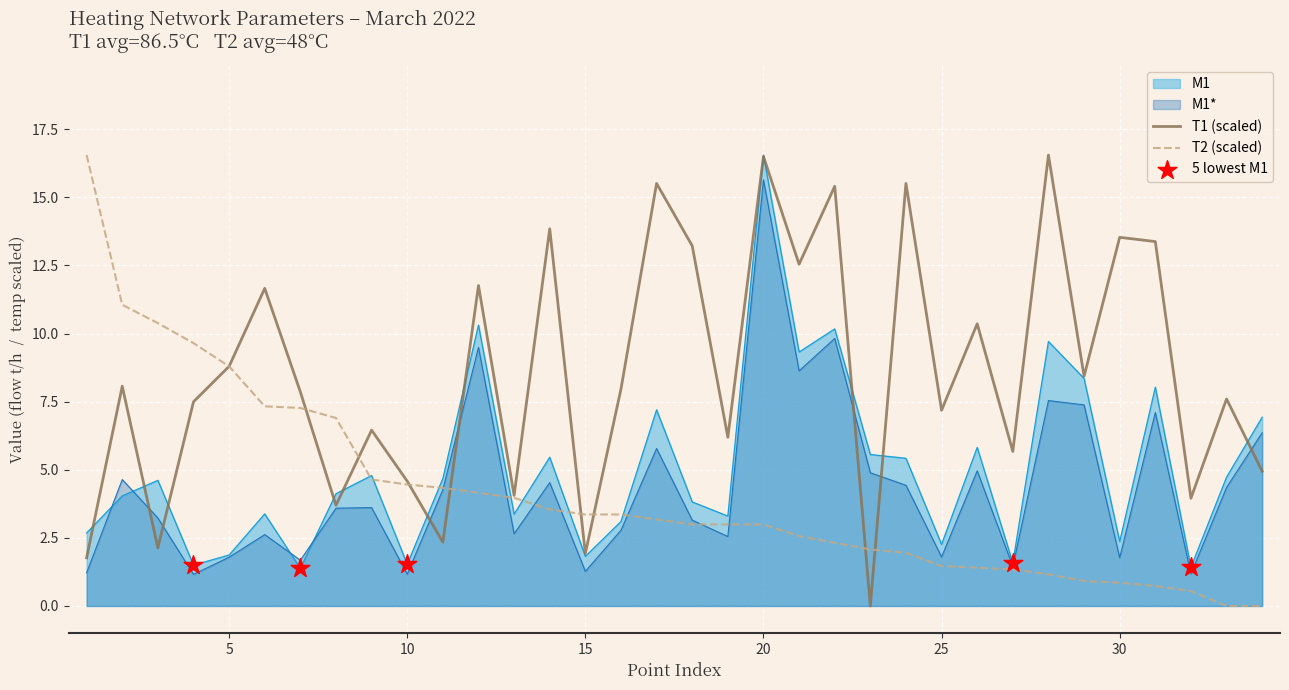

What is the total value across all series at 7?

18.2